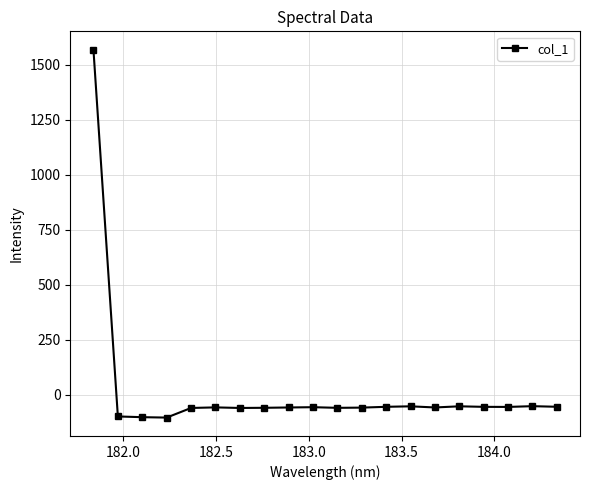

How many values exceed -57?

9